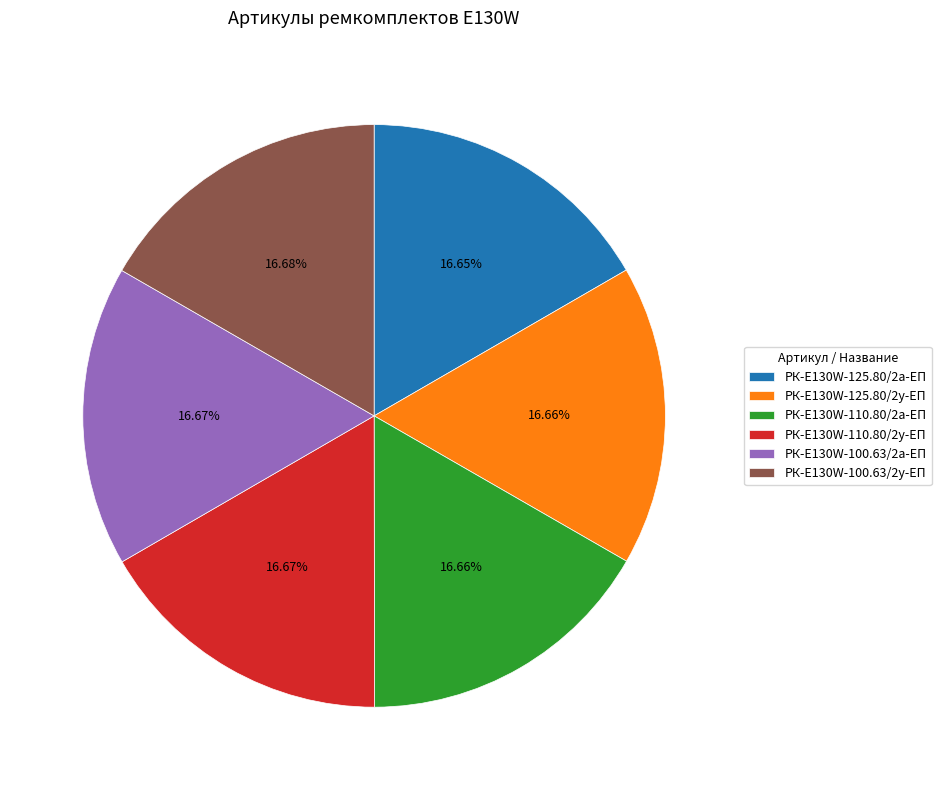

Do РК-E130W-125.80/2у-ЕП and РК-E130W-110.80/2у-ЕП together represent more than half of the pie?

No